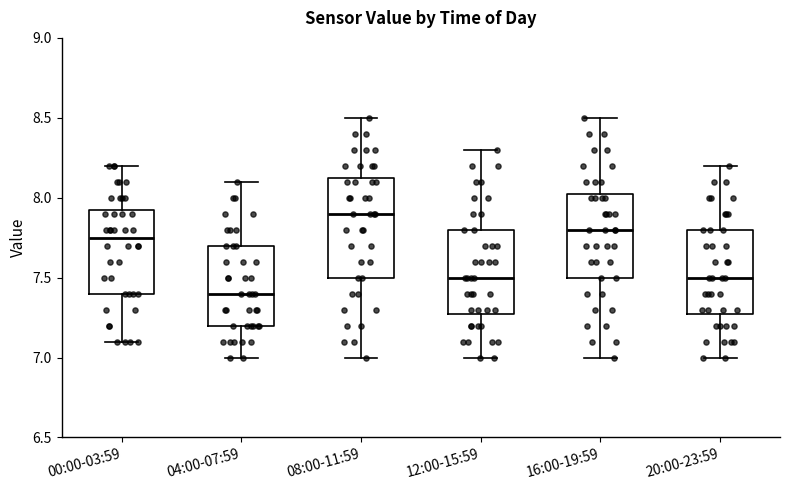

Which box is the tallest, from its lower edge to its upper edge?

08:00-11:59